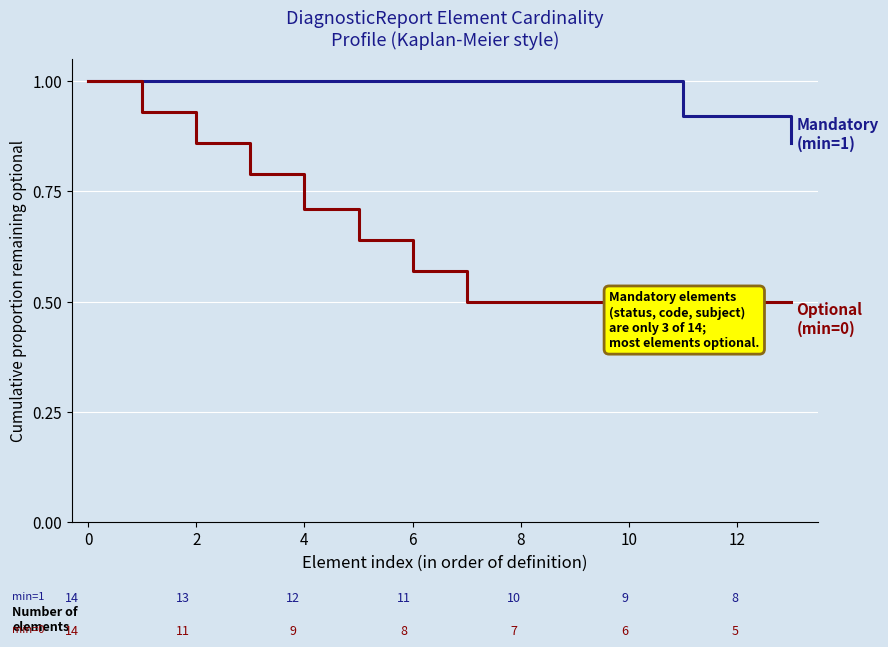

At which label is Optional elements (min=0) closest to 0?

7